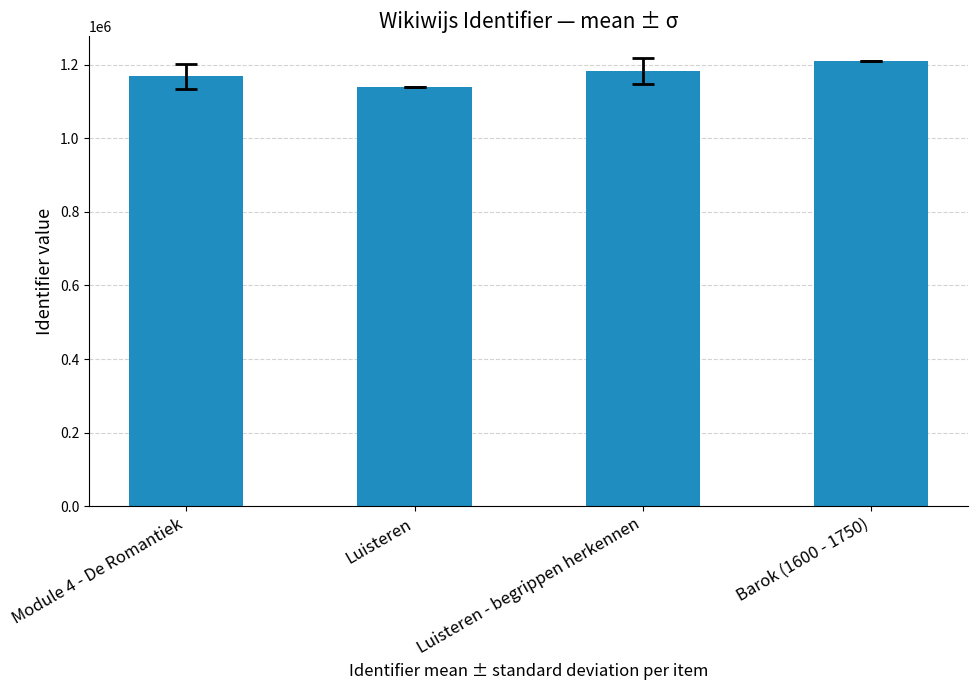

What is the label of the 4th bar from the left?

Barok (1600 - 1750)